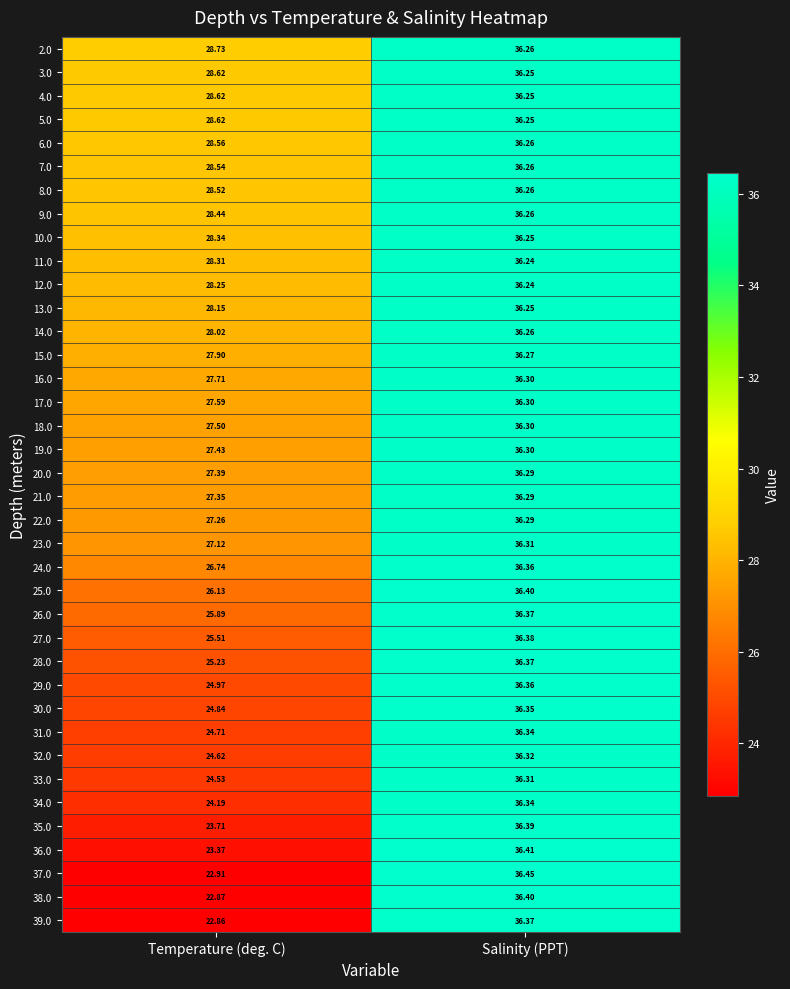

Where does the 16.0 series first go above 36?

Salinity (PPT)